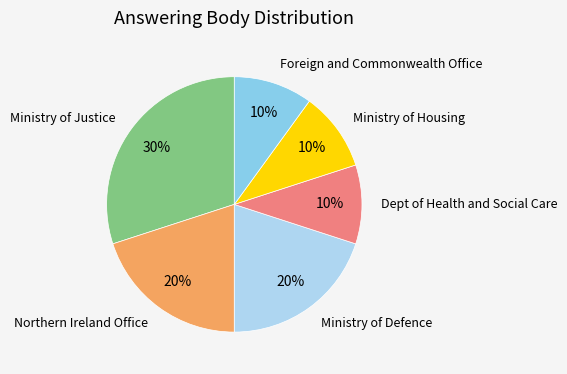

How many slices are in this pie chart?

6